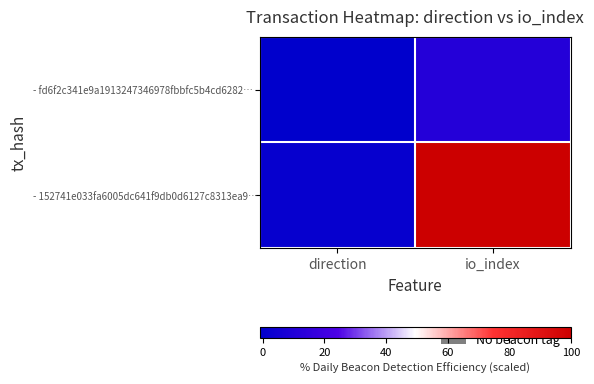

Rank the series at direction from highest to lowest value.

- 152741e033fa6005dc641f9db0d6127c8313ea9…, - fd6f2c341e9a1913247346978fbbfc5b4cd6282…